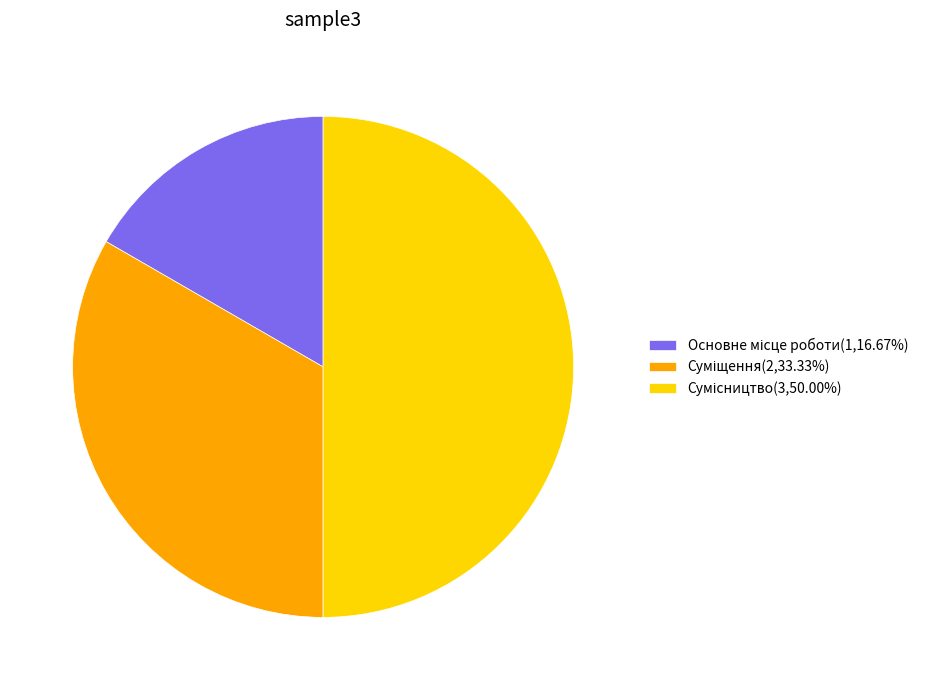

What is the ratio of the value at Основне місце роботи to the value at Сумісництво?

0.3